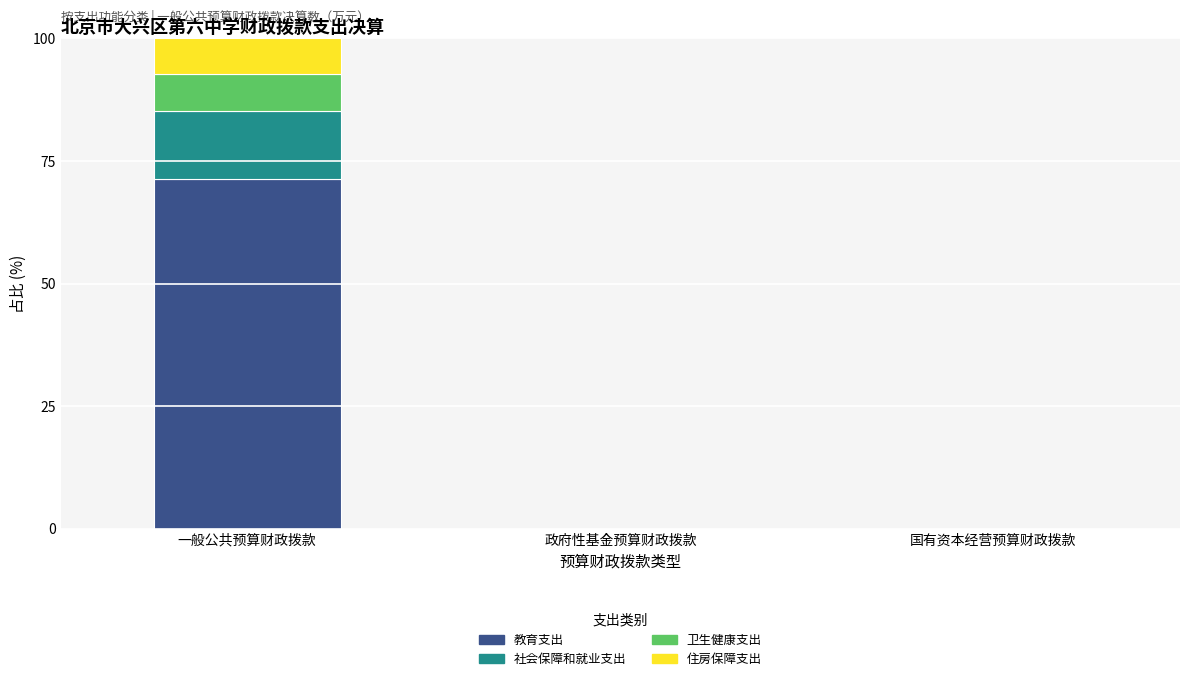

At which category is the sum across all series the highest?

一般公共预算财政拨款